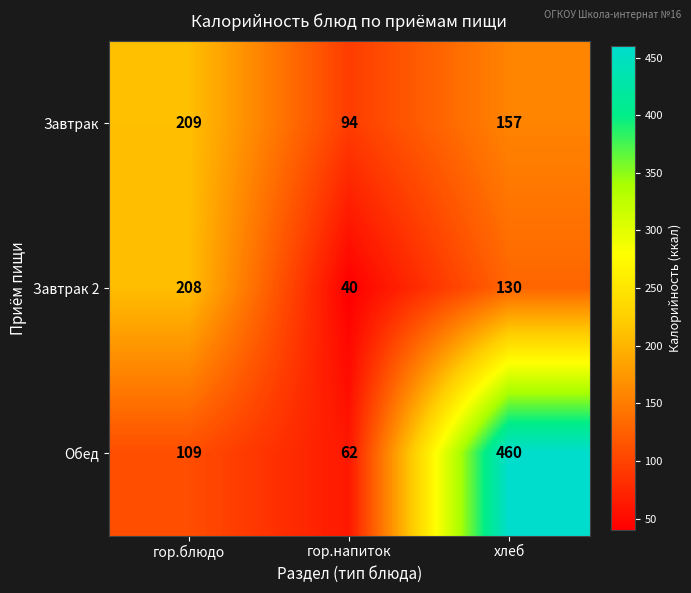

Which category has the lowest value across all series?

гор.напиток